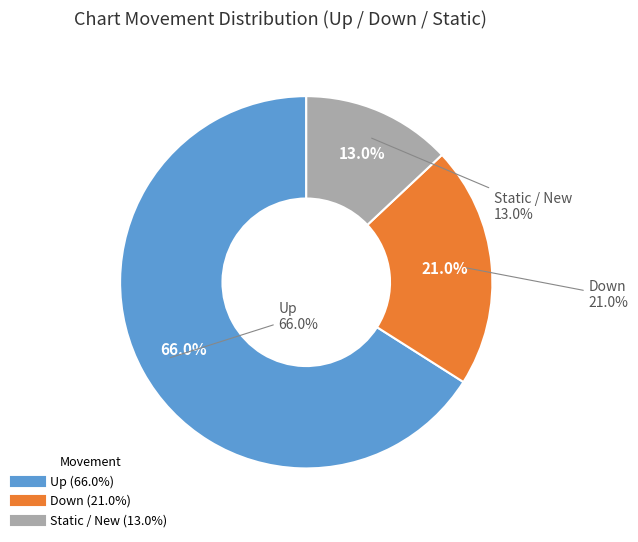

To the nearest percent, what is the difference between the largest and smallest slice percentages?

53%